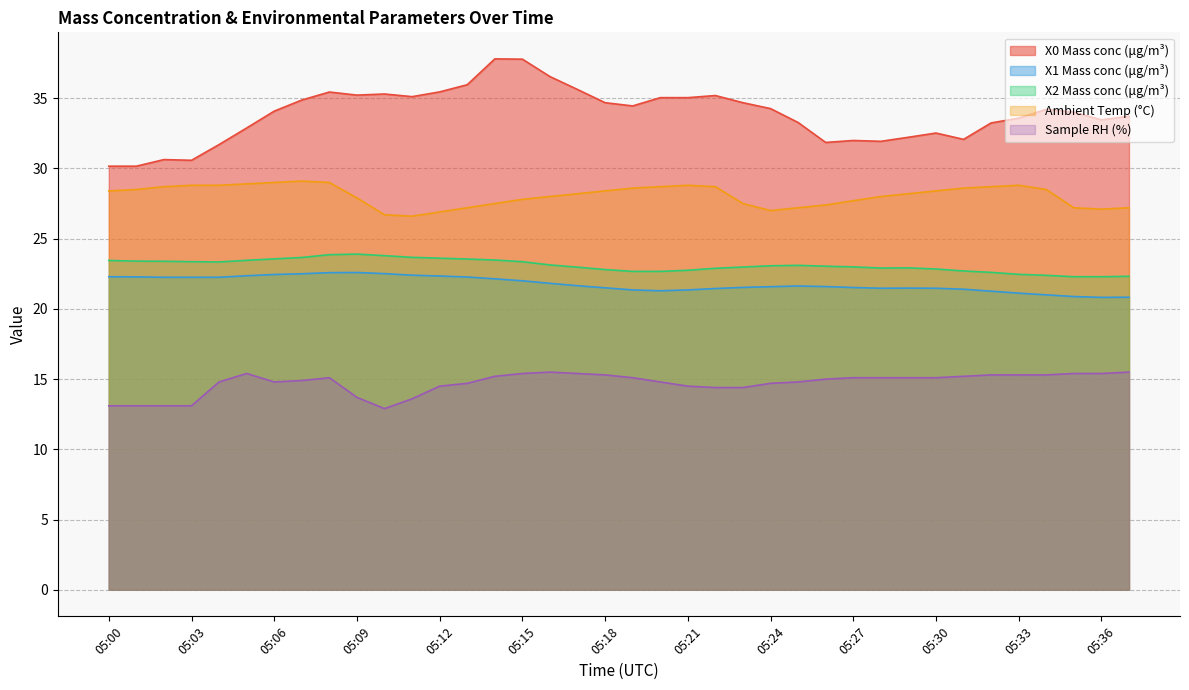

Reading left to right, extract all data points from this chart.

X0 Mass conc (μg/m³): 30.2	30.2	30.6	30.6	31.7	32.9	34.1	34.9	35.4	35.2	35.3	35.1	35.5	36.0	37.8	37.8	36.5	35.6	34.7	34.5	35.0	35.0	35.2	34.7	34.3	33.3	31.9	32.0	31.9	32.2	32.5	32.1	33.2	33.6	34.2	34.0	33.5	33.7
X1 Mass conc (μg/m³): 22.3	22.3	22.2	22.2	22.2	22.4	22.4	22.5	22.6	22.6	22.5	22.4	22.3	22.3	22.1	22.0	21.8	21.6	21.5	21.4	21.3	21.4	21.4	21.5	21.6	21.6	21.6	21.5	21.5	21.5	21.5	21.4	21.3	21.1	21.0	20.9	20.8	20.8
X2 Mass conc (μg/m³): 23.4	23.4	23.4	23.4	23.3	23.5	23.6	23.7	23.9	23.9	23.8	23.7	23.6	23.6	23.5	23.4	23.1	23.0	22.8	22.7	22.7	22.8	22.9	23.0	23.1	23.1	23.0	23.0	22.9	22.9	22.8	22.7	22.6	22.5	22.4	22.3	22.3	22.3
Ambient Temp (°C): 28.4	28.5	28.7	28.8	28.8	28.9	29.0	29.1	29.0	27.9	26.7	26.6	26.9	27.2	27.5	27.8	28.0	28.2	28.4	28.6	28.7	28.8	28.7	27.5	27.0	27.2	27.4	27.7	28.0	28.2	28.4	28.6	28.7	28.8	28.5	27.2	27.1	27.2
Sample RH (%): 13.1	13.1	13.1	13.1	14.8	15.4	14.8	14.9	15.1	13.7	12.9	13.6	14.5	14.7	15.2	15.4	15.5	15.4	15.3	15.1	14.8	14.5	14.4	14.4	14.7	14.8	15.0	15.1	15.1	15.1	15.1	15.2	15.3	15.3	15.3	15.4	15.4	15.5